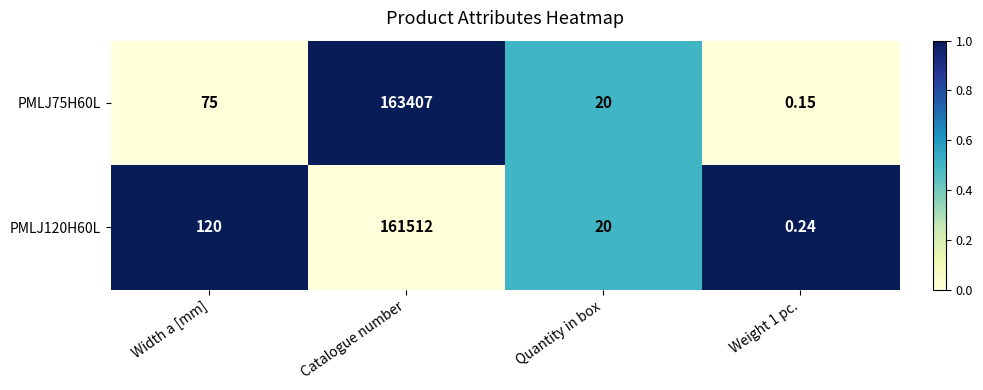

Which label corresponds to the largest value in the chart?

Catalogue number